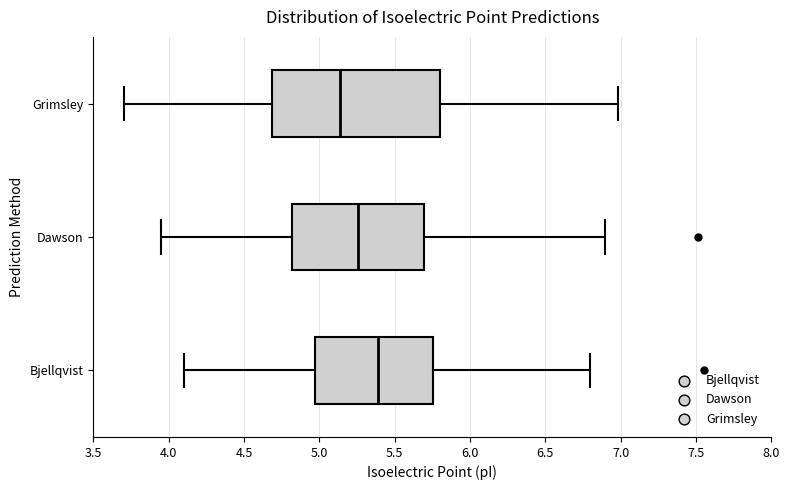

Where does the left whisker of the box for Bjellqvist end on the x-axis? The values are not printed on the chart, so give them approximately, as read against the axis.

4.10